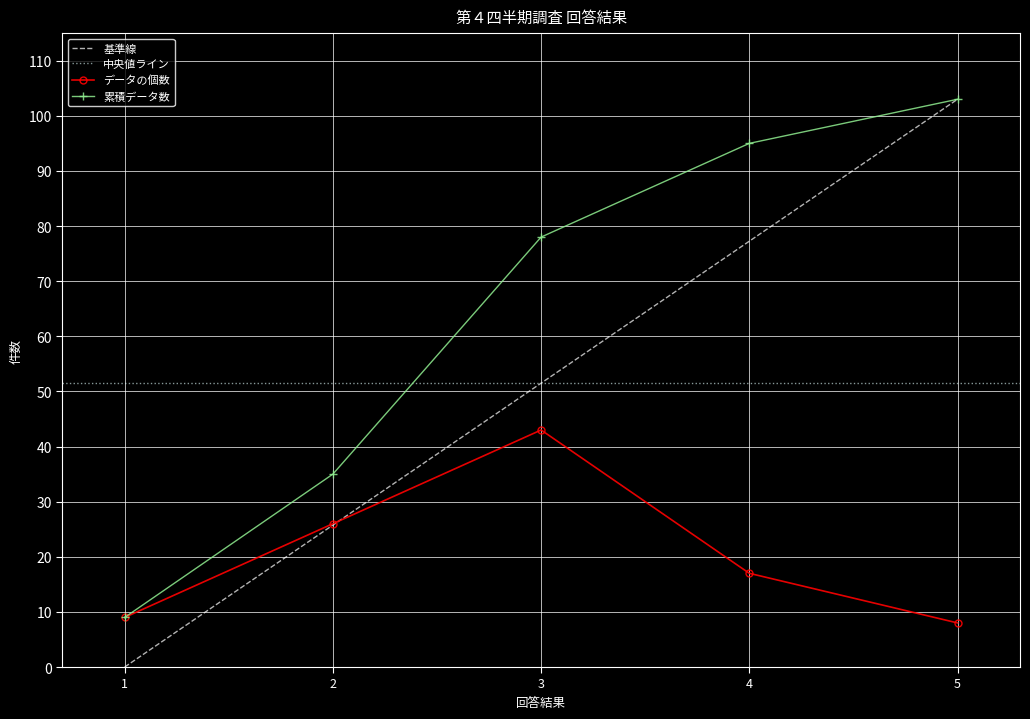

What is the lowest value of the 回答結果 (累積) series?

9